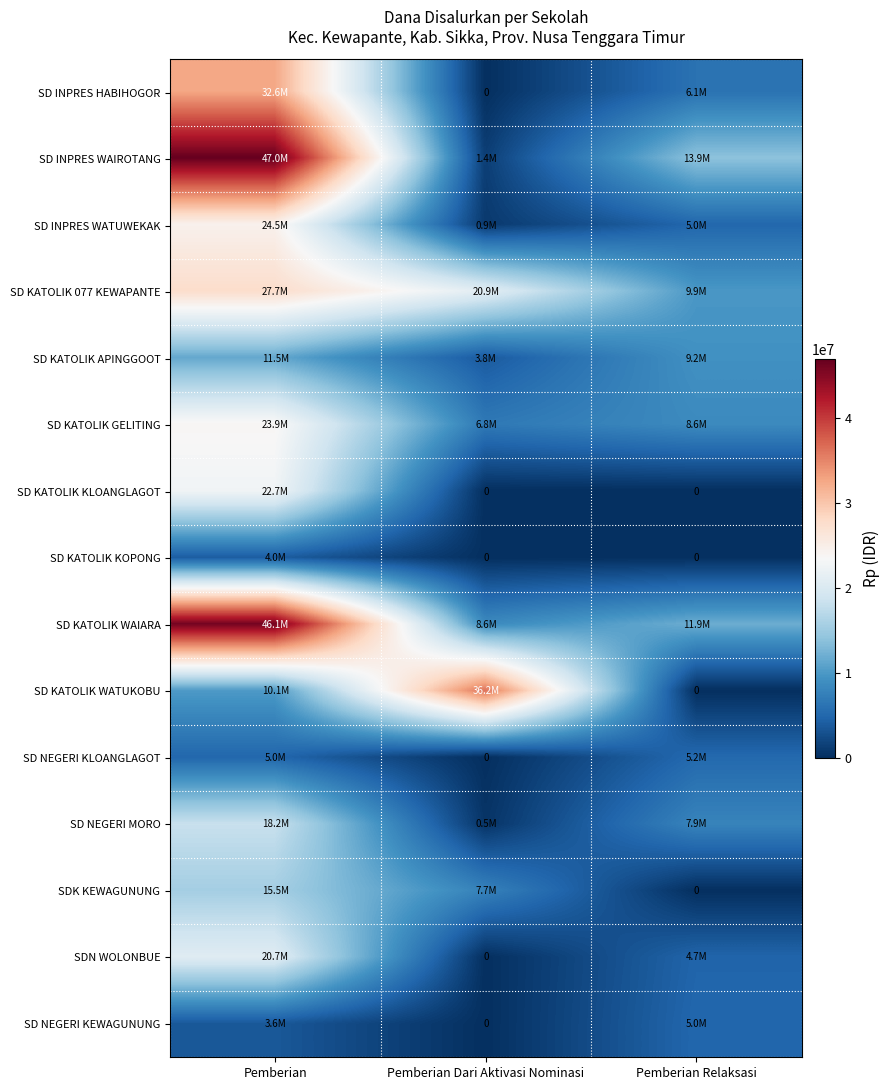

Which category has the lowest value across all series?

Pemberian Dari Aktivasi Nominasi